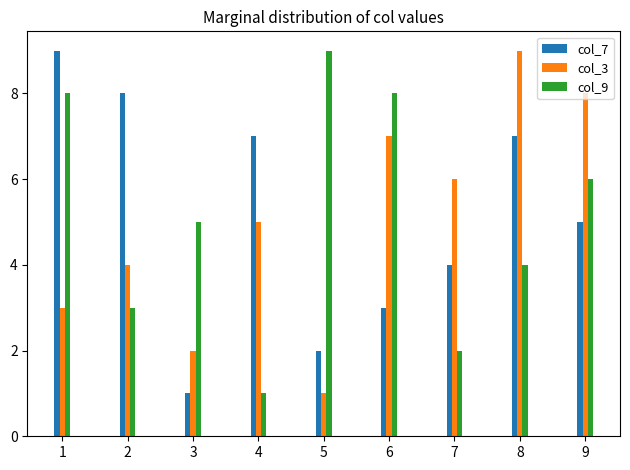

The value of col_9 at 6 is 4. True or false?

False